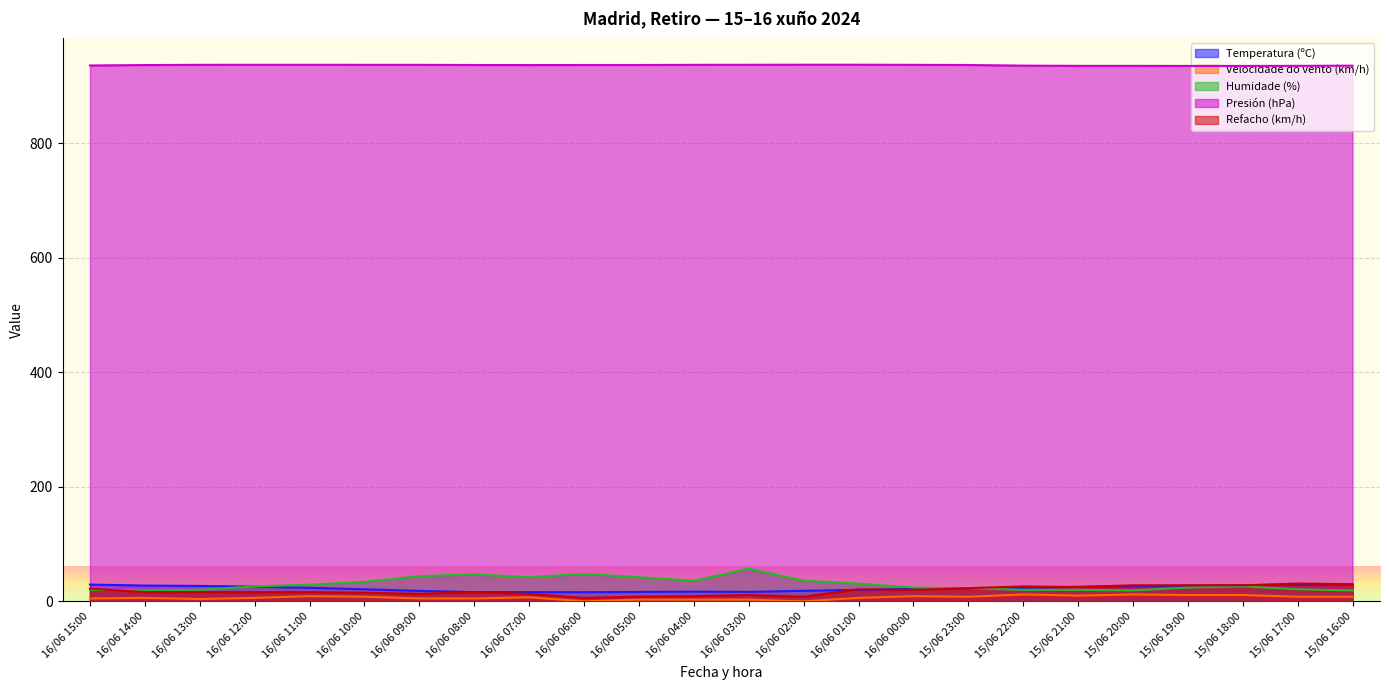

Reading left to right, extract all data points from this chart.

Temperatura (ºC): 16/06 15:00=29.3	16/06 14:00=27.5	16/06 13:00=26.9	16/06 12:00=25.6	16/06 11:00=23.5	16/06 10:00=21.0	16/06 09:00=18.2	16/06 08:00=16.0	16/06 07:00=16.0	16/06 06:00=15.9	16/06 05:00=16.4	16/06 04:00=16.9	16/06 03:00=16.5	16/06 02:00=18.3	16/06 01:00=20.0	16/06 00:00=21.6	15/06 23:00=22.2	15/06 22:00=23.6	15/06 21:00=25.3	15/06 20:00=26.4	15/06 19:00=27.4	15/06 18:00=28.1	15/06 17:00=29.2	15/06 16:00=29.2
Velocidade do vento (km/h): 16/06 15:00=5.0	16/06 14:00=6.0	16/06 13:00=4.0	16/06 12:00=6.0	16/06 11:00=9.0	16/06 10:00=8.0	16/06 09:00=5.0	16/06 08:00=5.0	16/06 07:00=7.0	16/06 06:00=0.0	16/06 05:00=3.0	16/06 04:00=3.0	16/06 03:00=3.0	16/06 02:00=0.0	16/06 01:00=6.0	16/06 00:00=9.0	15/06 23:00=8.0	15/06 22:00=12.0	15/06 21:00=10.0	15/06 20:00=12.0	15/06 19:00=11.0	15/06 18:00=11.0	15/06 17:00=8.0	15/06 16:00=8.0
Humidade (%): 16/06 15:00=20.0	16/06 14:00=19.0	16/06 13:00=20.0	16/06 12:00=26.0	16/06 11:00=29.0	16/06 10:00=34.0	16/06 09:00=44.0	16/06 08:00=47.0	16/06 07:00=42.0	16/06 06:00=48.0	16/06 05:00=42.0	16/06 04:00=36.0	16/06 03:00=57.0	16/06 02:00=36.0	16/06 01:00=31.0	16/06 00:00=24.0	15/06 23:00=23.0	15/06 22:00=20.0	15/06 21:00=20.0	15/06 20:00=19.0	15/06 19:00=24.0	15/06 18:00=26.0	15/06 17:00=21.0	15/06 16:00=19.0
Presión (hPa): 16/06 15:00=935.9	16/06 14:00=936.6	16/06 13:00=937.0	16/06 12:00=937.1	16/06 11:00=937.1	16/06 10:00=937.0	16/06 09:00=937.0	16/06 08:00=936.7	16/06 07:00=936.6	16/06 06:00=936.7	16/06 05:00=936.7	16/06 04:00=937.0	16/06 03:00=937.1	16/06 02:00=937.2	16/06 01:00=937.2	16/06 00:00=937.0	15/06 23:00=936.7	15/06 22:00=935.6	15/06 21:00=935.2	15/06 20:00=935.2	15/06 19:00=935.1	15/06 18:00=935.1	15/06 17:00=935.2	15/06 16:00=935.5
Refacho (km/h): 16/06 15:00=22.0	16/06 14:00=16.0	16/06 13:00=16.0	16/06 12:00=16.0	16/06 11:00=16.0	16/06 10:00=15.0	16/06 09:00=13.0	16/06 08:00=16.0	16/06 07:00=13.0	16/06 06:00=6.0	16/06 05:00=8.0	16/06 04:00=9.0	16/06 03:00=11.0	16/06 02:00=8.0	16/06 01:00=21.0	16/06 00:00=20.0	15/06 23:00=23.0	15/06 22:00=26.0	15/06 21:00=25.0	15/06 20:00=28.0	15/06 19:00=28.0	15/06 18:00=28.0	15/06 17:00=31.0	15/06 16:00=30.0